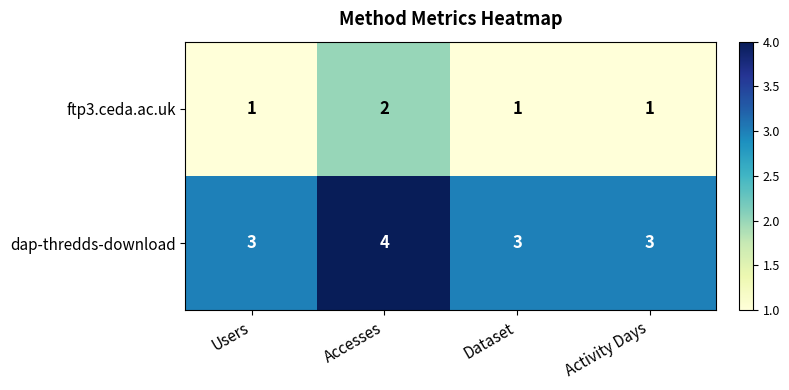

At Accesses, list the series in order from largest to smallest.

dap-thredds-download, ftp3.ceda.ac.uk